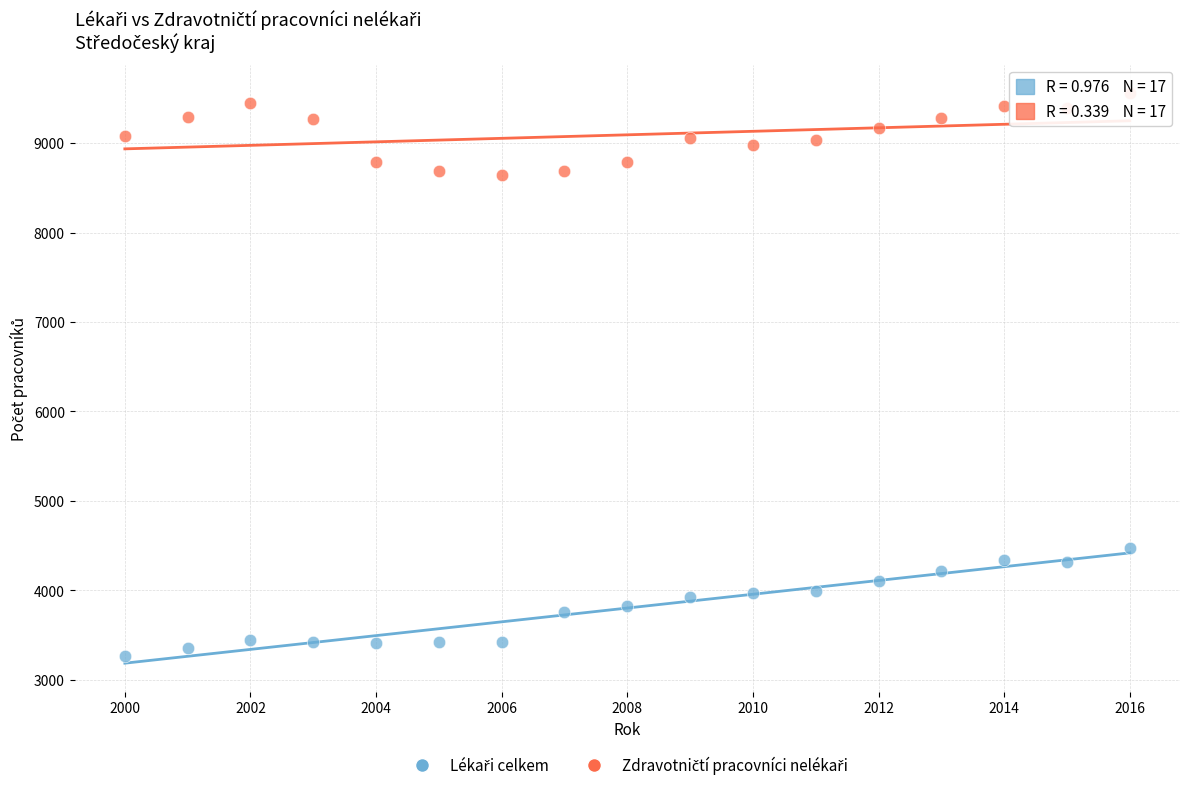

What is the X range (max minus min) for the scatter plot?

16.0